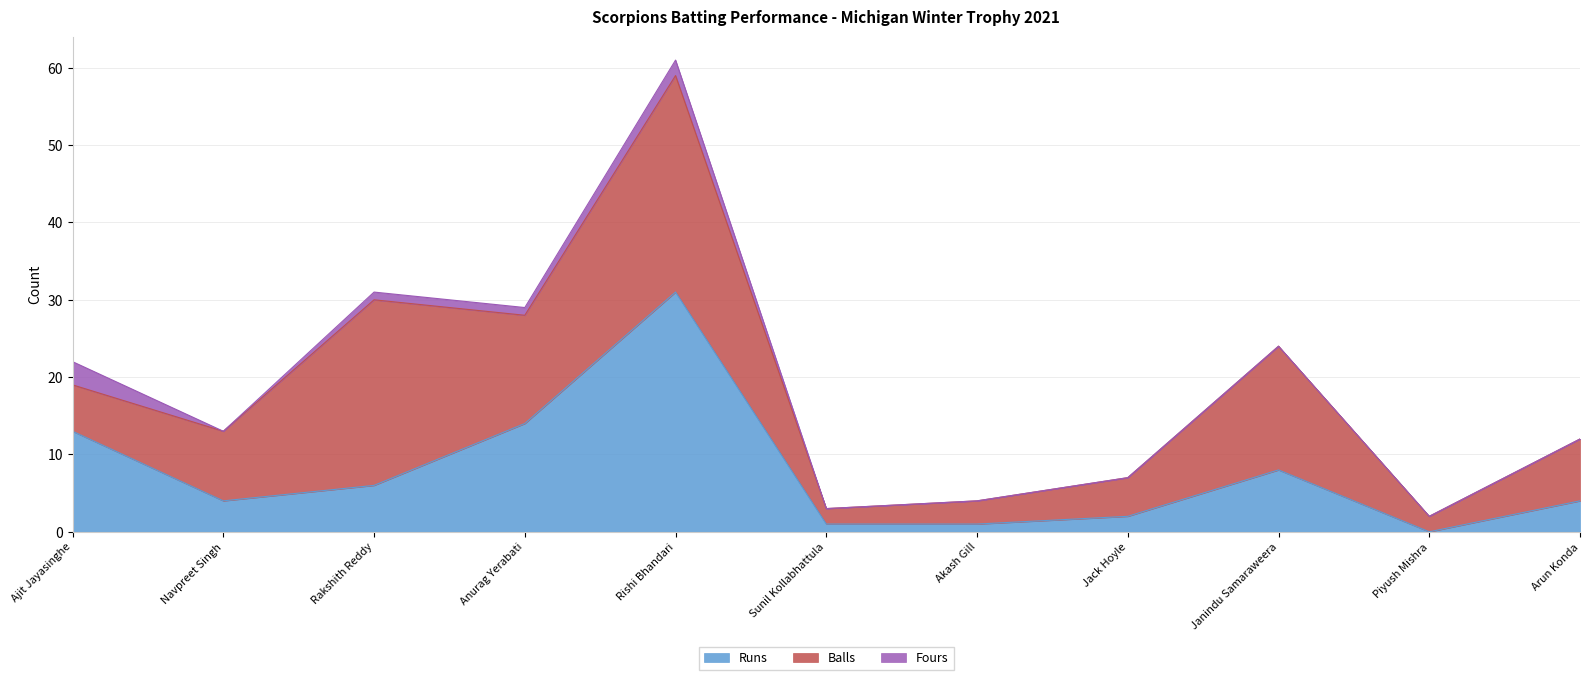

Between Rakshith Reddy and Janindu Samaraweera, which series saw the biggest shift?

Balls